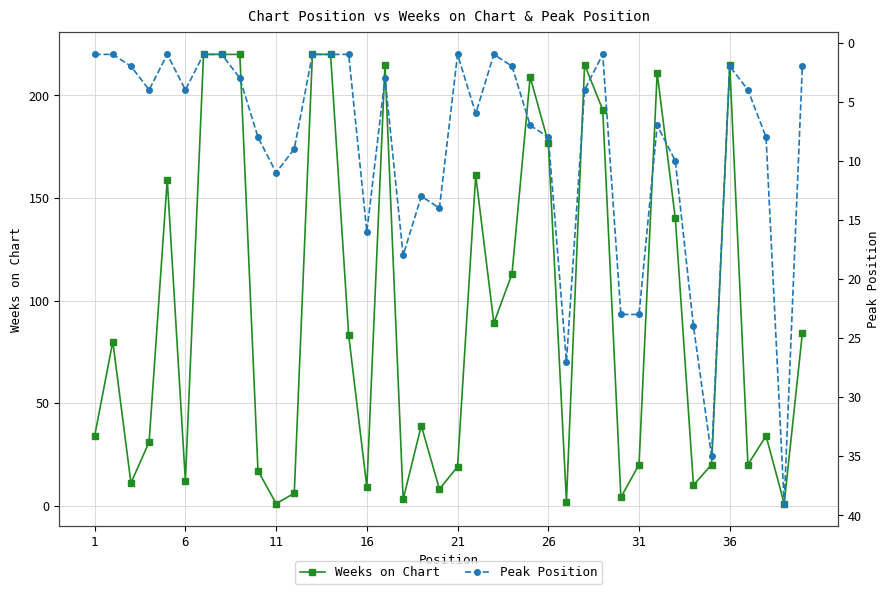

How many times do Peak Position and Weeks on Chart cross each other?

16